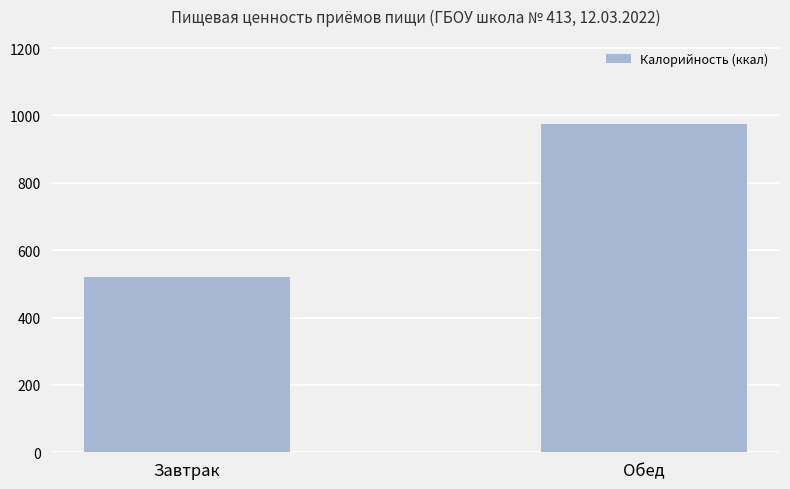

How many data points are above 975?

1